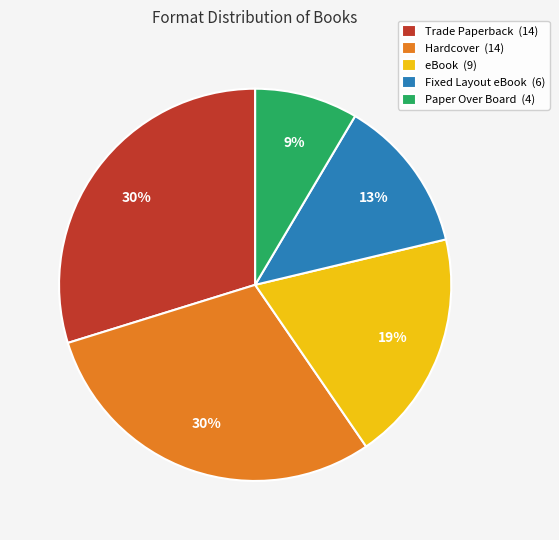

Do Fixed Layout eBook (6) and eBook (9) together represent more than half of the pie?

No